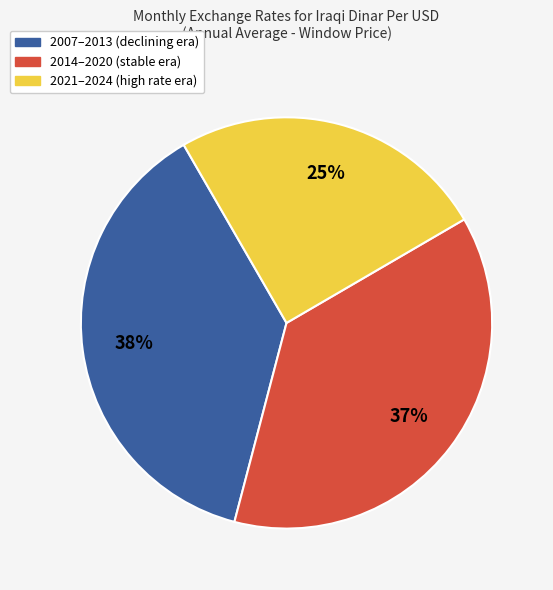

To the nearest percent, what is the difference between the largest and smallest slice percentages?

13%